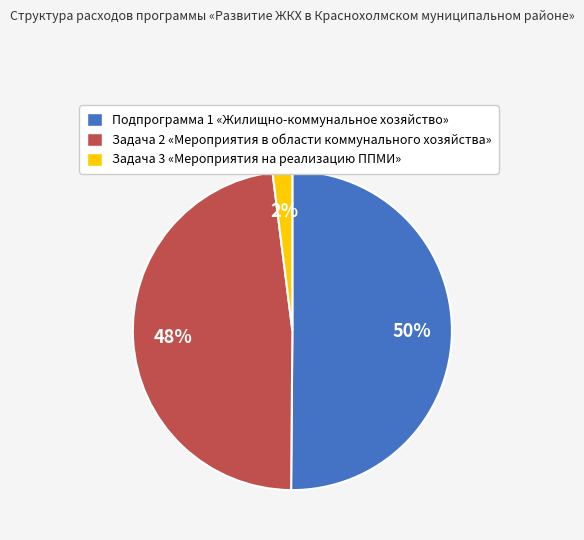

Is the sum of Подпрограмма 1 «Жилищно-коммунальное хозяйство» and Задача 2 «Мероприятия в области коммунального хозяйства» greater than half?

Yes